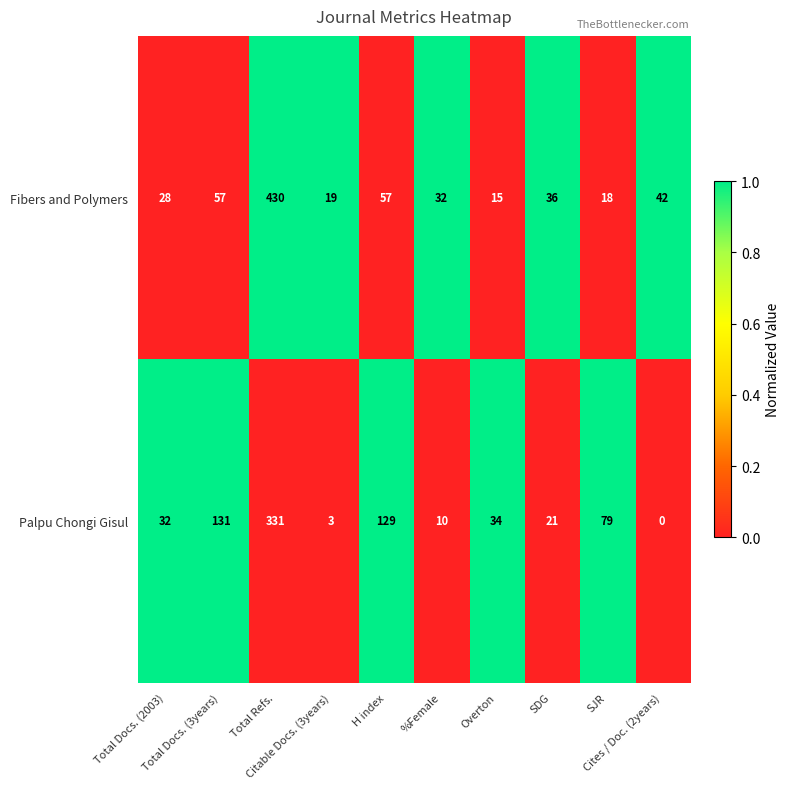

Count the number of categories in the chart.

10